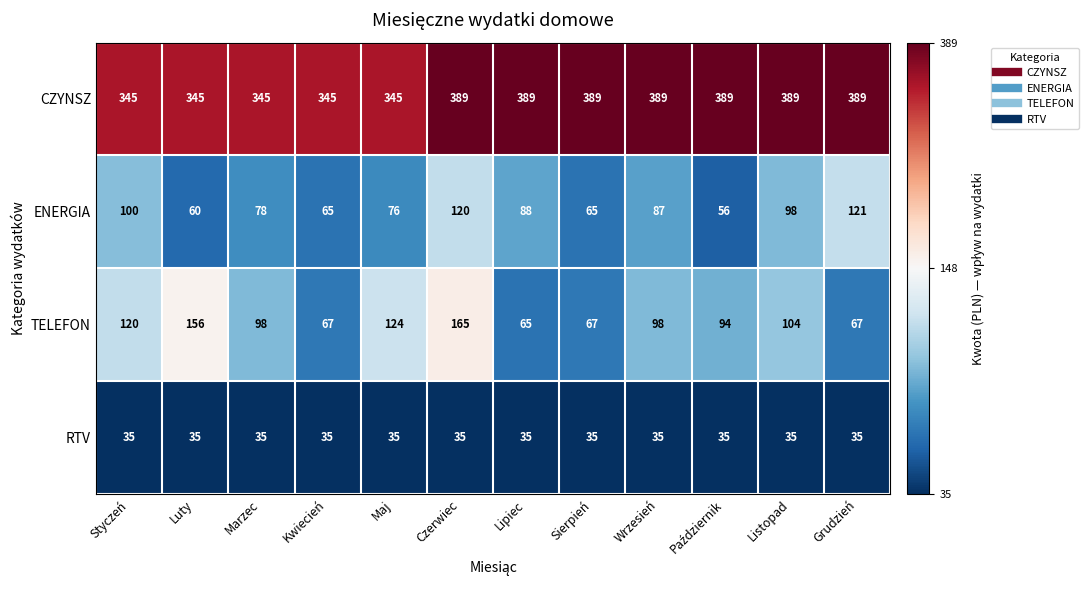

Rank the series by their maximum value, from highest to lowest.

CZYNSZ, TELEFON, ENERGIA, RTV